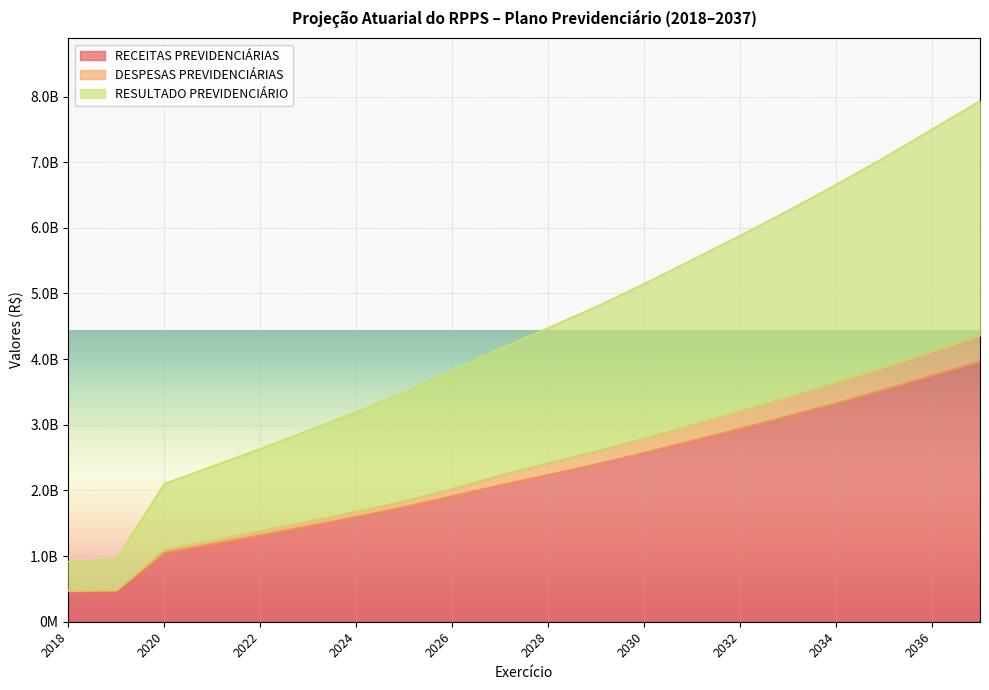

What is the average value of the RESULTADO PREVIDENCIÁRIO series?

4389253454.9